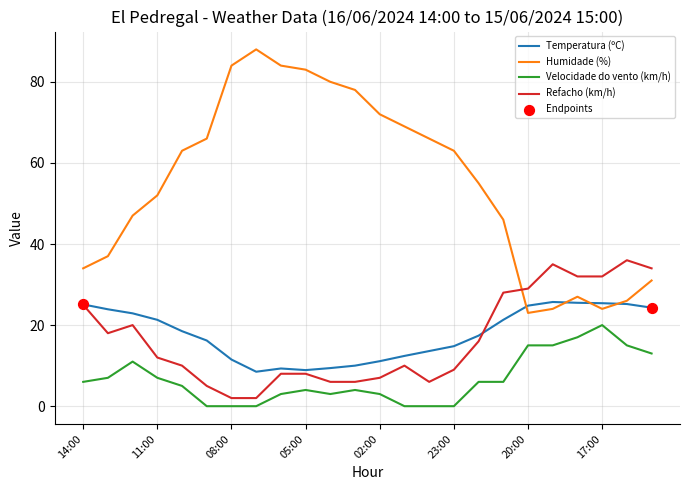

Which series has the largest total across all categories?

Humidade (%)